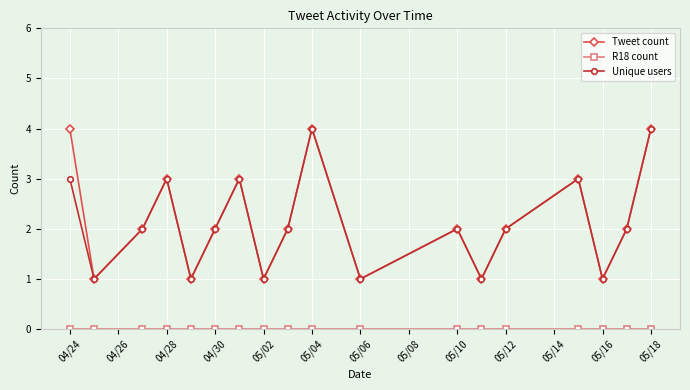

How many series are shown in this chart?

3